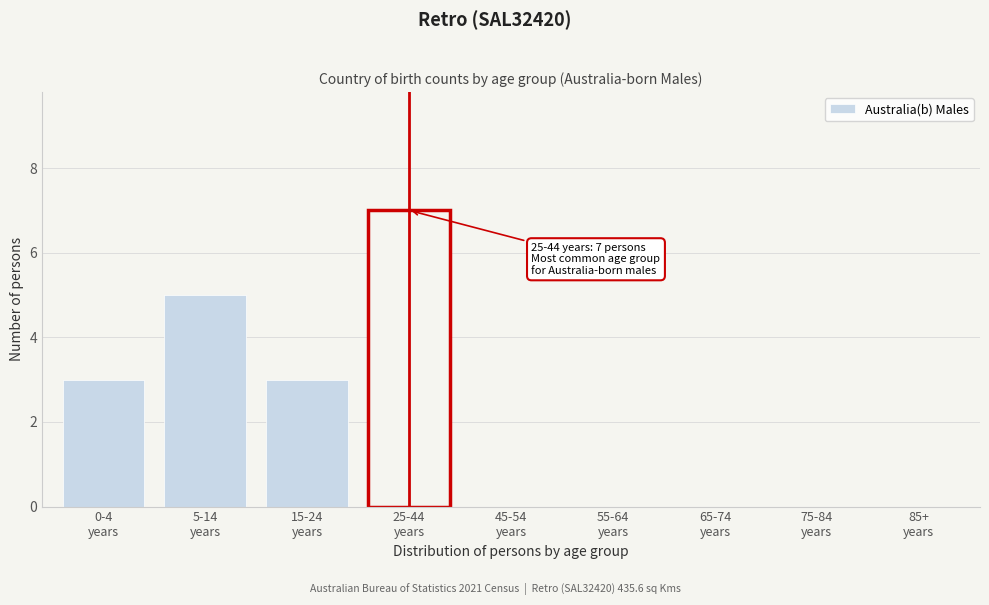

What is the maximum value shown in the chart?

7